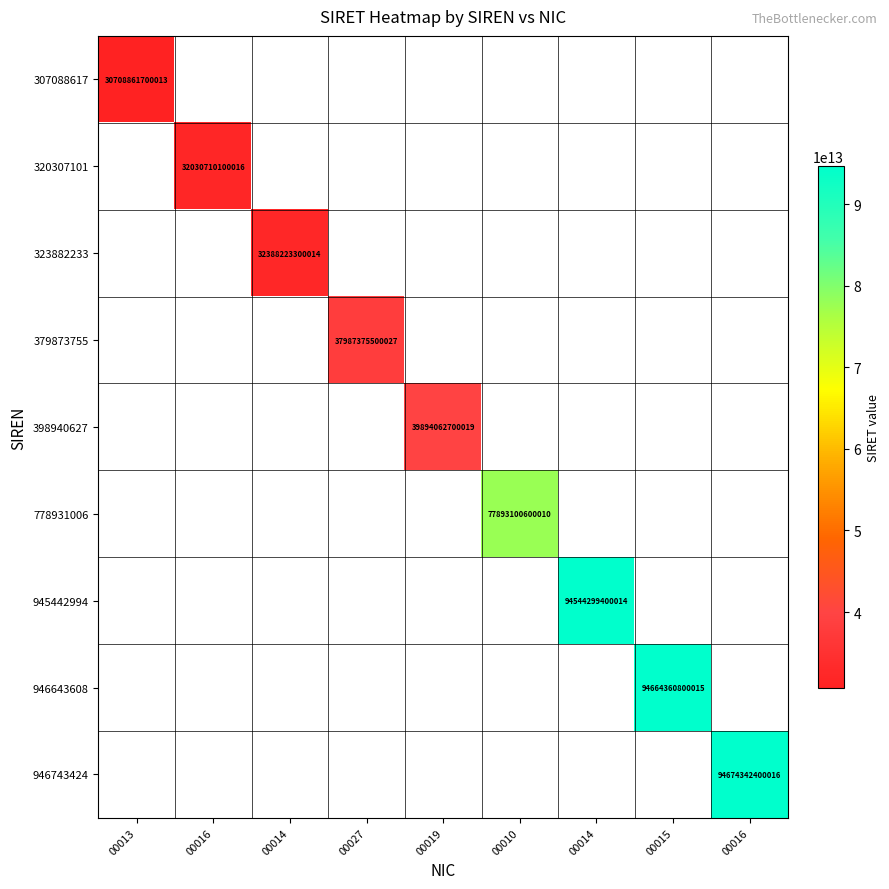

At which category does the chart reach its peak across all series?

00016